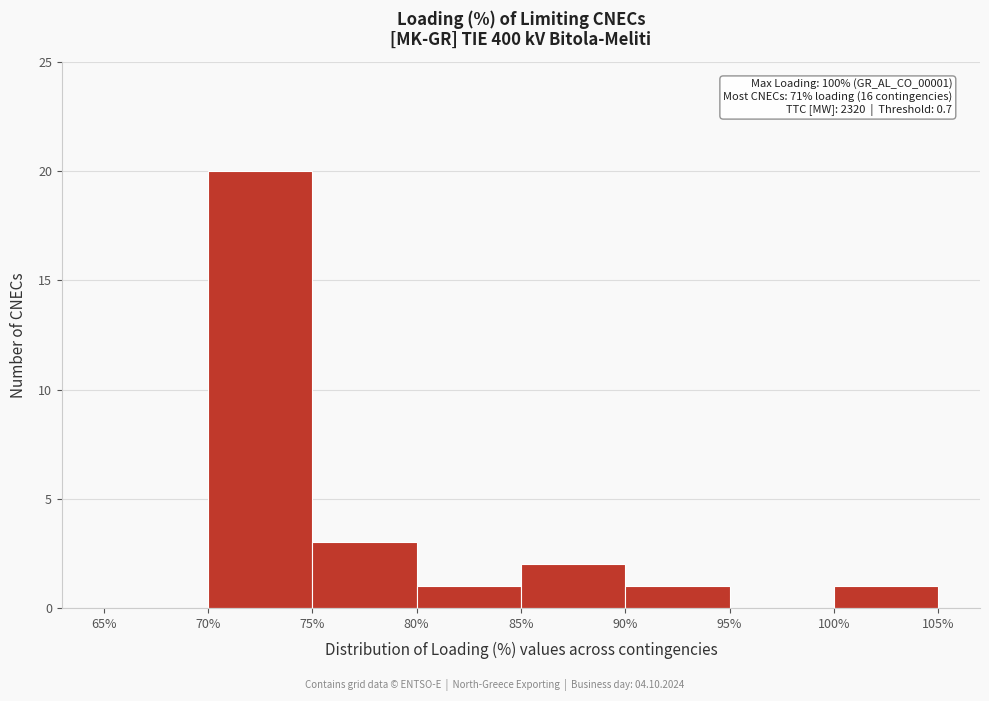

Over which range of the x-axis is the bar tallest?

70% to 75%